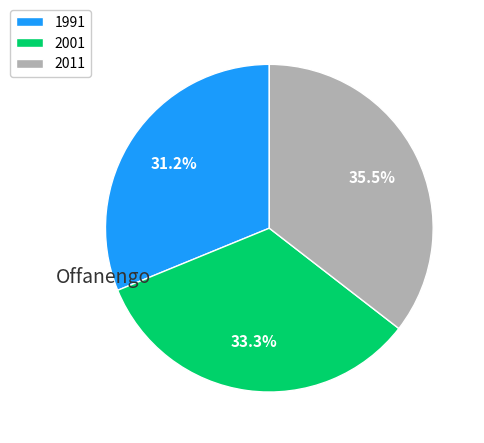

Which category has the smallest portion of the pie?

1991